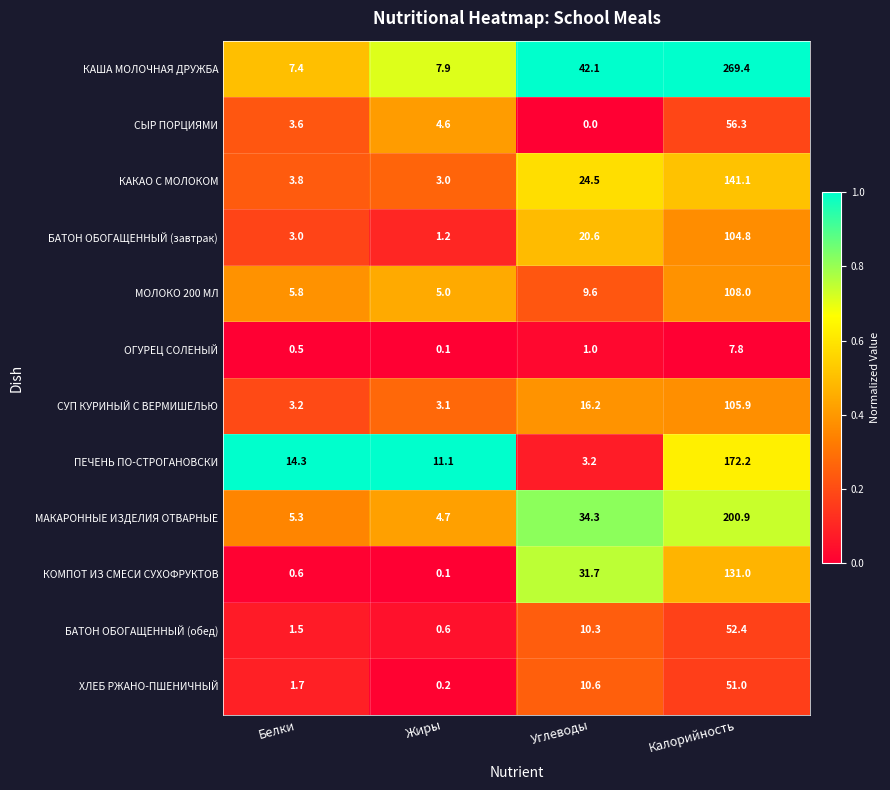

What is the difference between the maximum and minimum values in the СУП КУРИНЫЙ С ВЕРМИШЕЛЬЮ series?

102.8